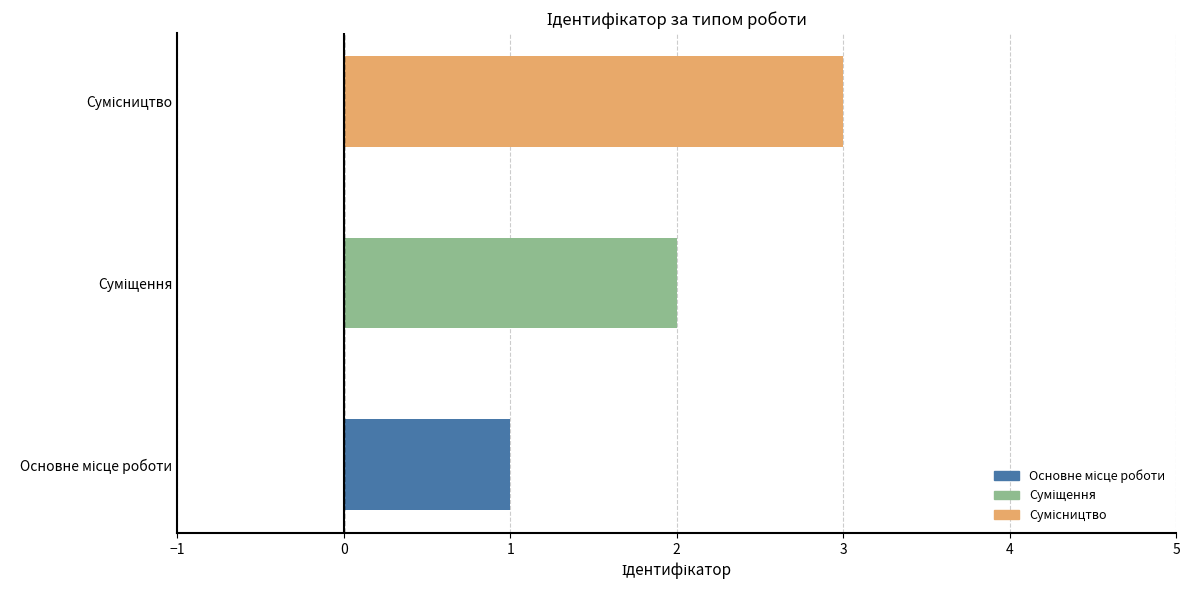

What is the maximum value shown in the chart?

3